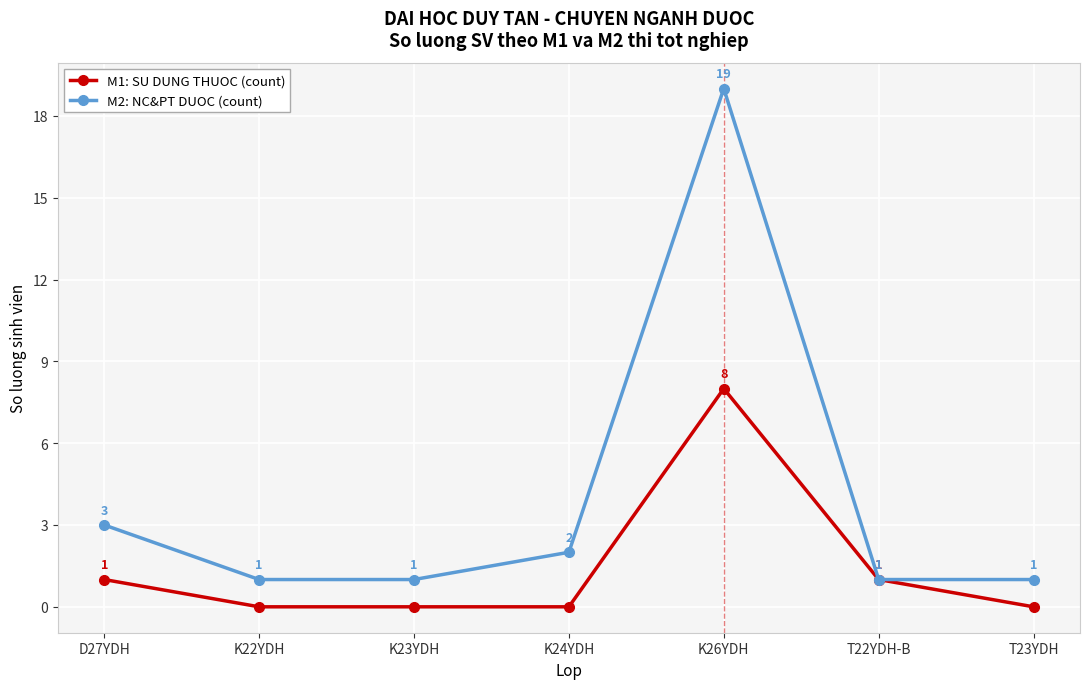

What is the greatest value displayed?

19